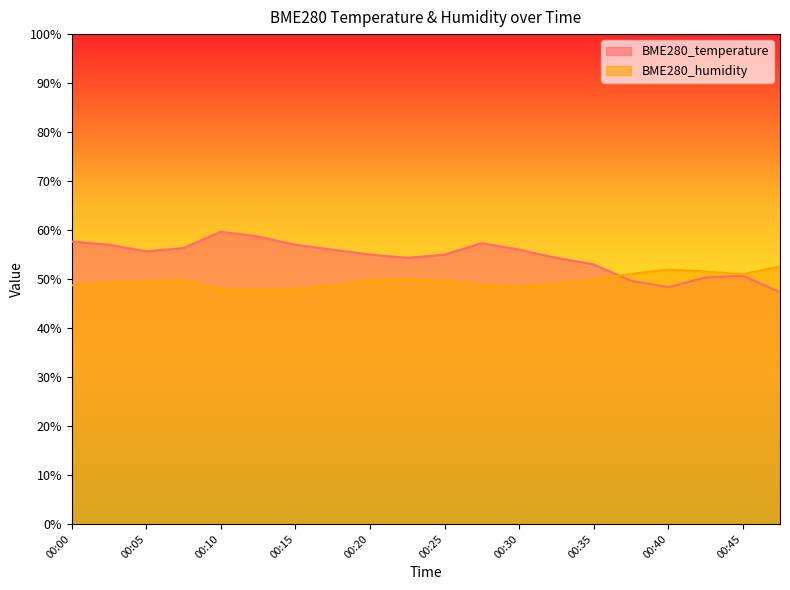

Rank the series by their average value, from highest to lowest.

BME280_temperature, BME280_humidity